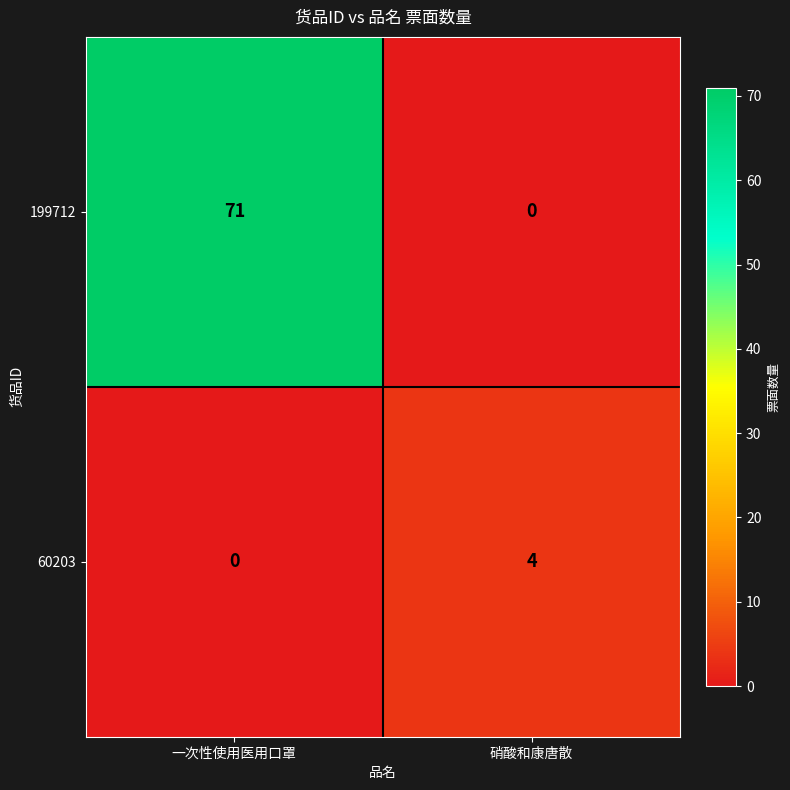

The value of 60203 at 硝酸和康唐散 is 6. True or false?

False